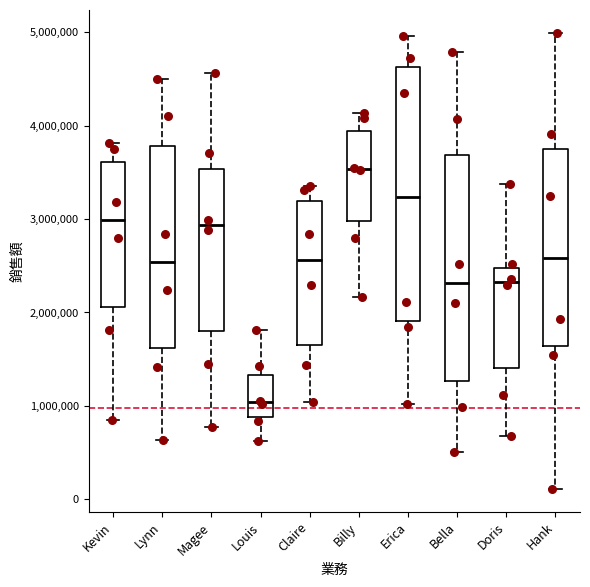

Comparing the boxes themselves (not the whiskers), which one is the tallest?

Erica